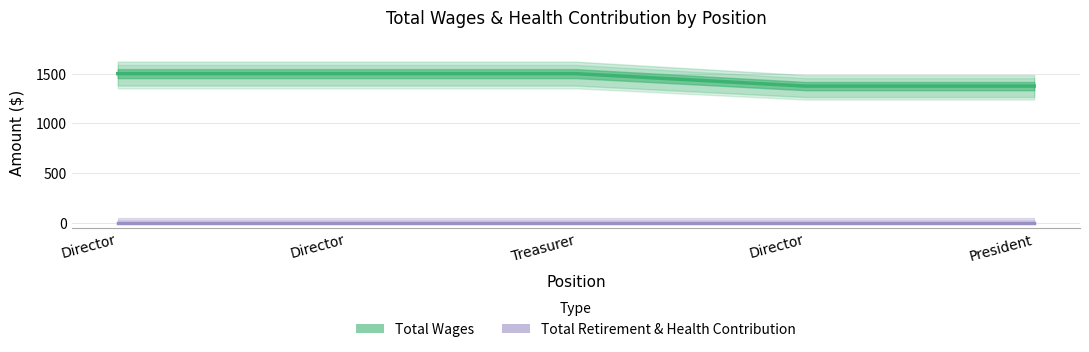

What is the total value across all series at Director?

1500